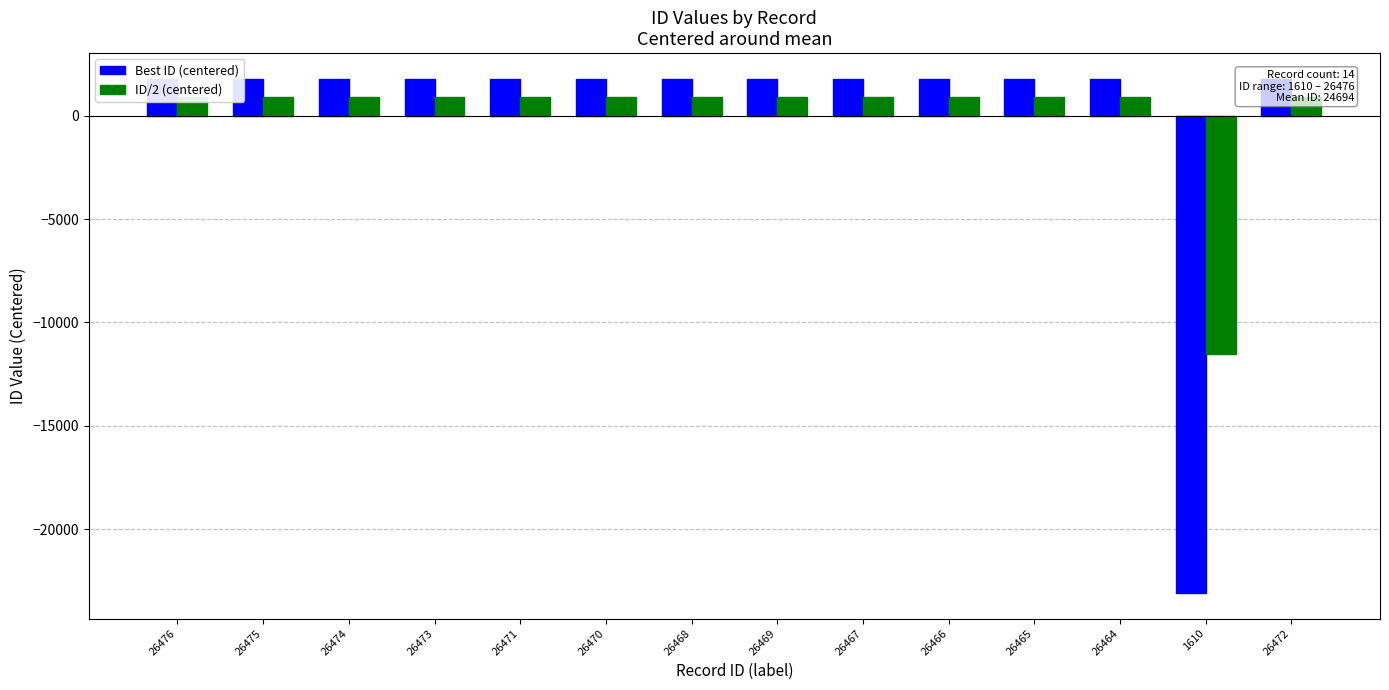

The value of ID/2 (centered) at 26476 is 890.9. True or false?

True